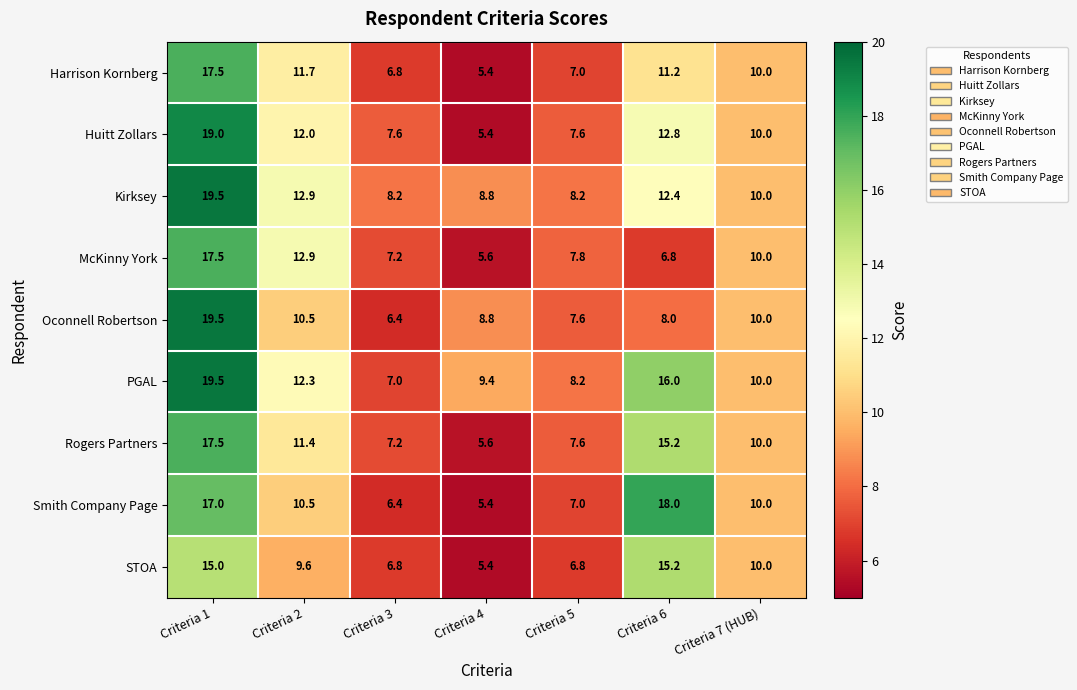

How many data points does each series have?

7